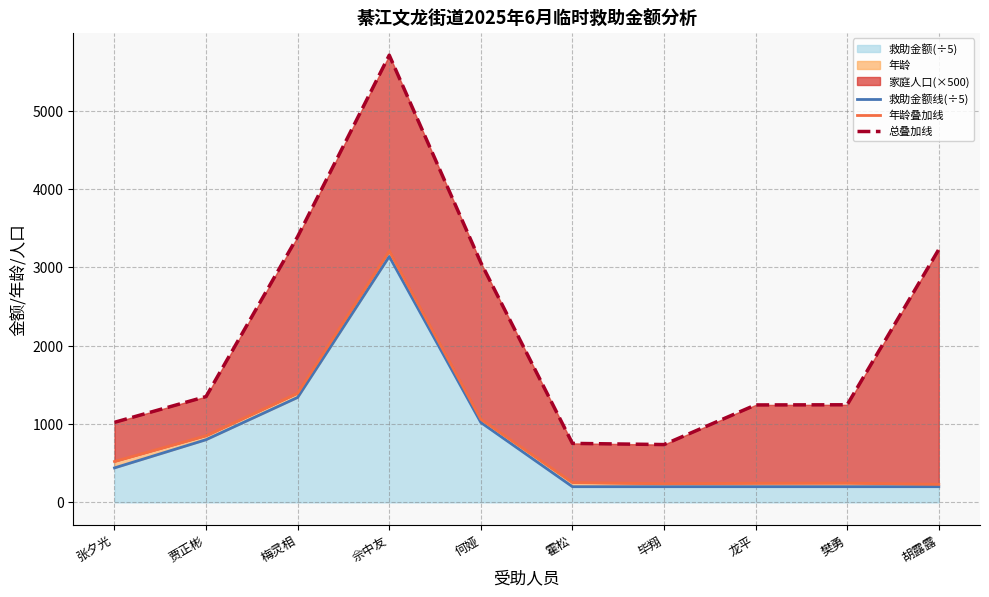

What is the label of the 2nd point from the left?

贾正彬